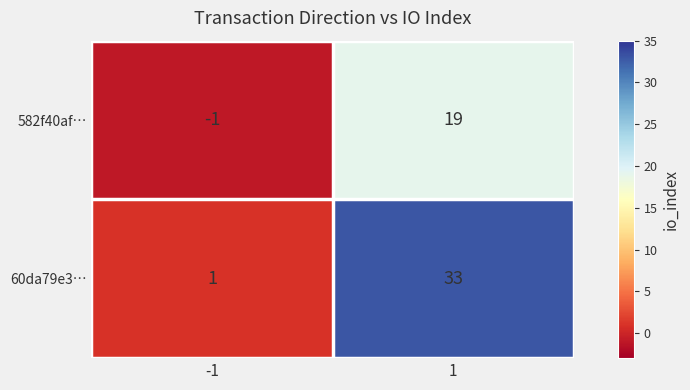

Rank the series at 1 from highest to lowest value.

60da79e3…, 582f40af…